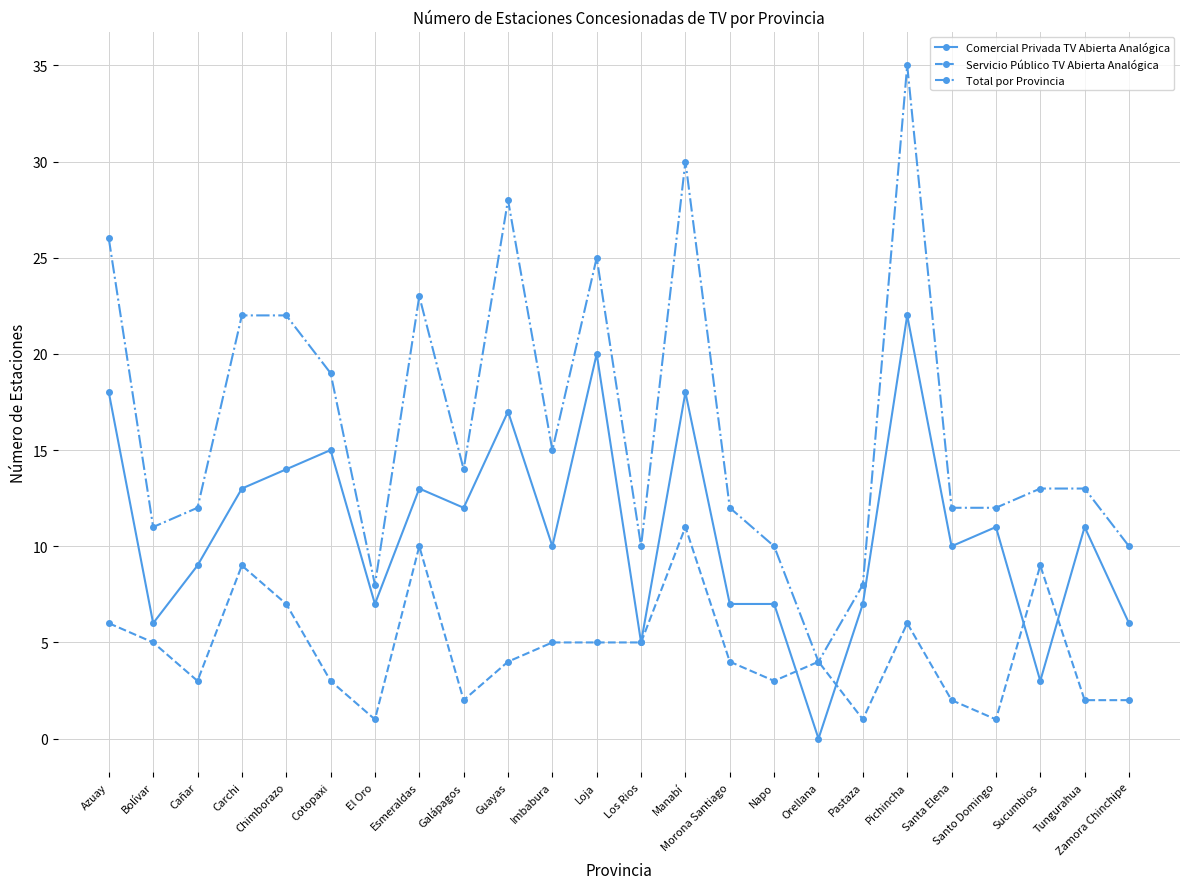

True or false: Comercial Privada TV Abierta Analógica and Total por Provincia cross at least once.

False